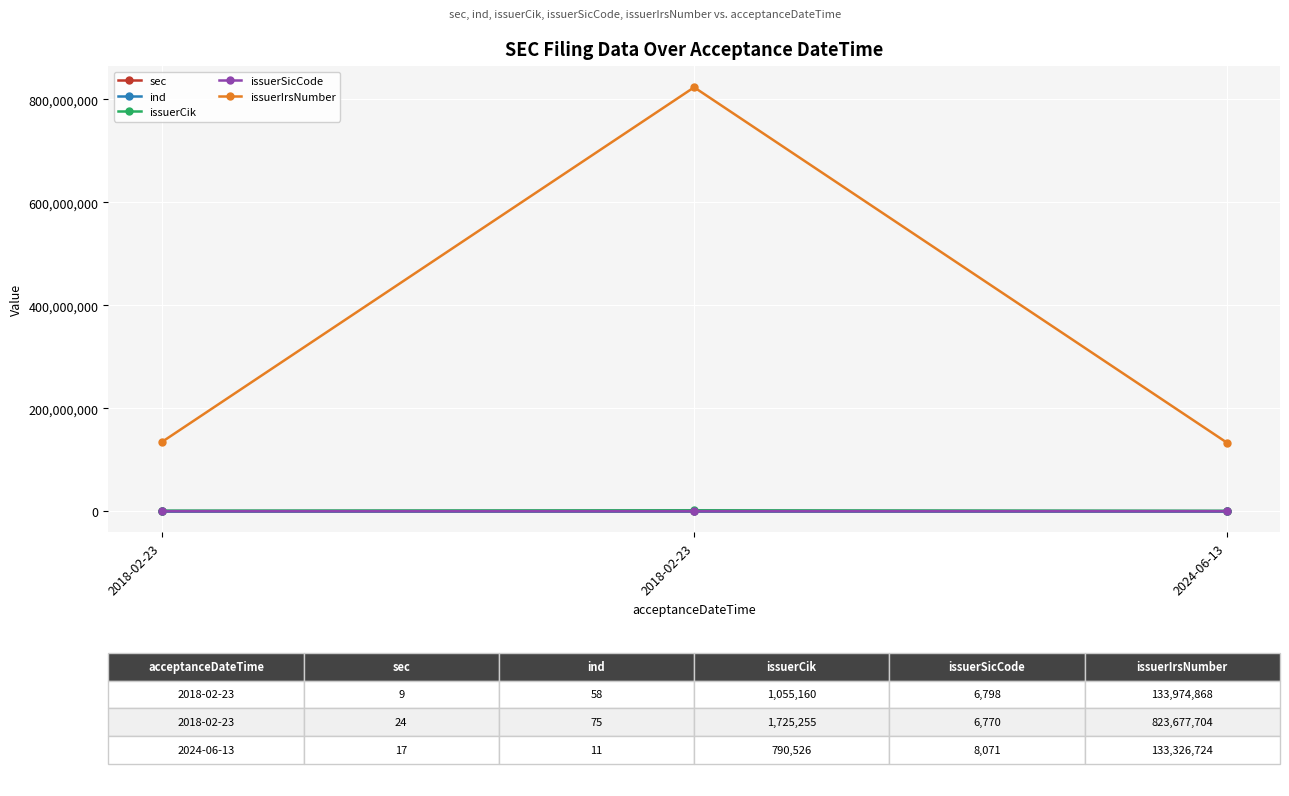

At 2018-02-23, list the series in order from largest to smallest.

issuerIrsNumber, issuerCik, issuerSicCode, ind, sec